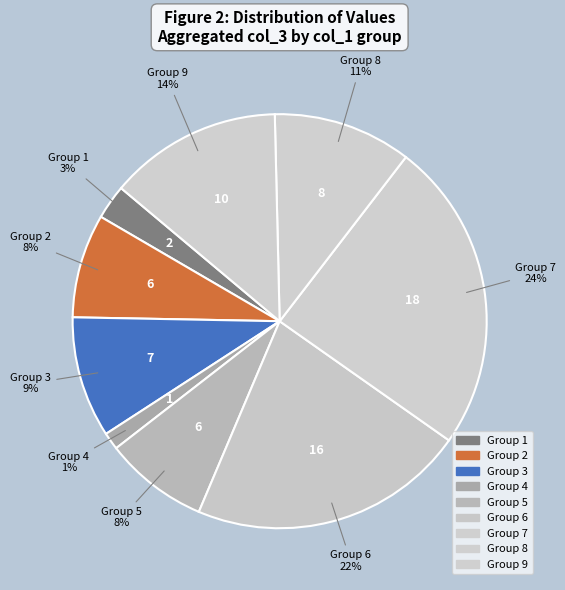

How many slices are in this pie chart?

9